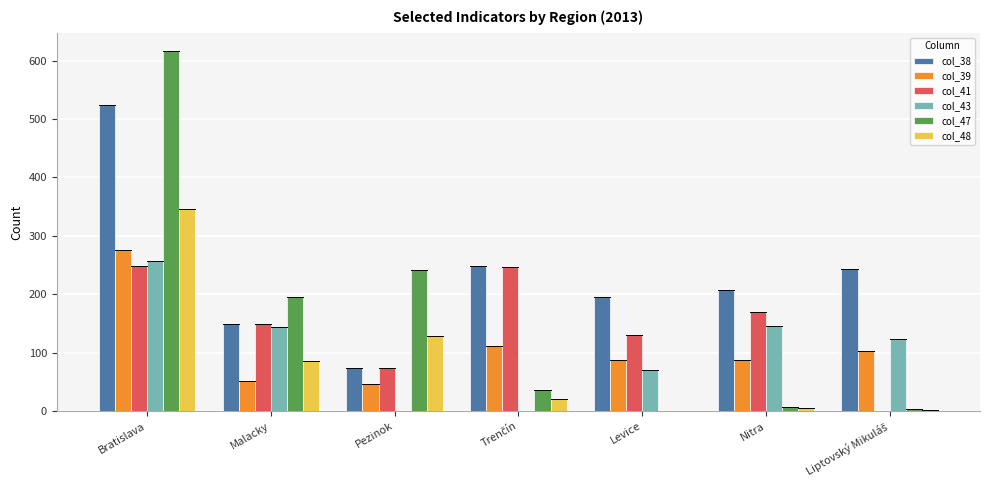

How many groups of bars are there?

7